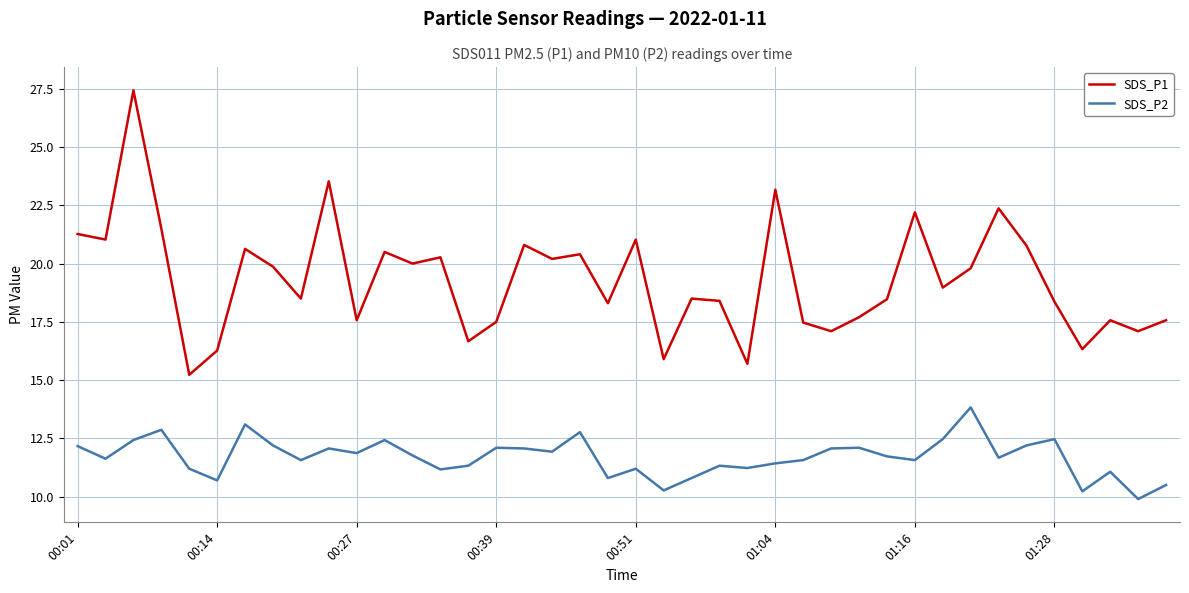

Which series has the largest range (max minus min)?

SDS_P1